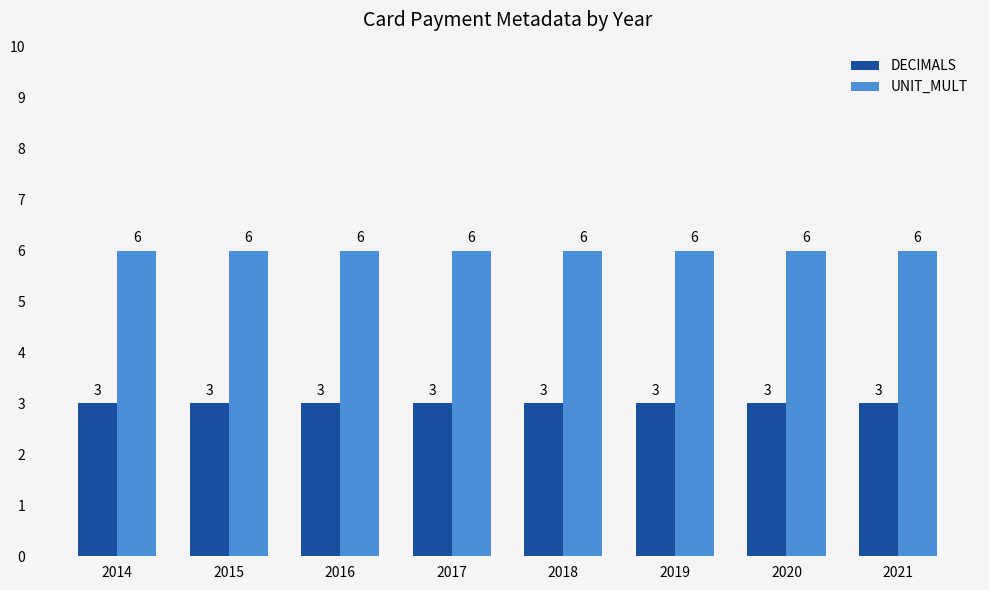

What are all the series names shown in the legend?

DECIMALS, UNIT_MULT